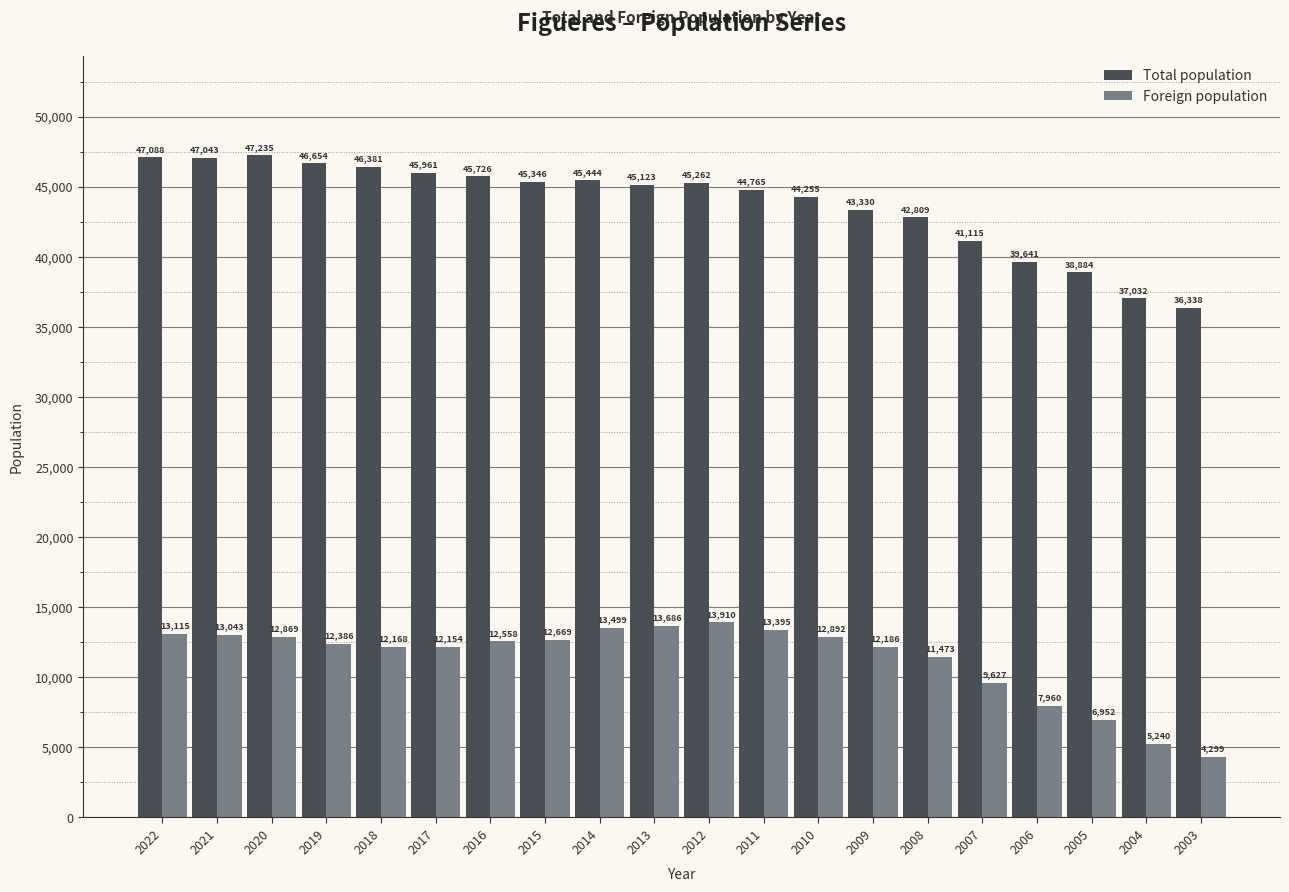

What is the lowest value of the Total population series?

36338